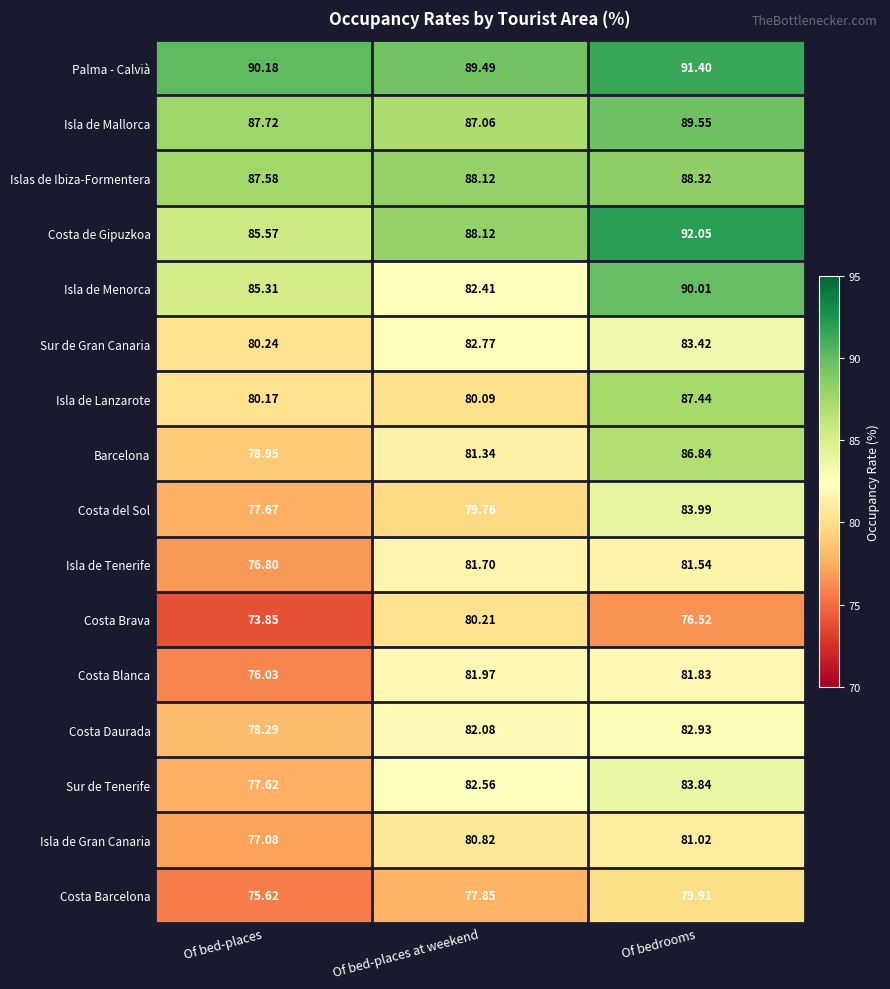

At which label is Islas de Ibiza-Formentera closest to 87?

Of bed-places